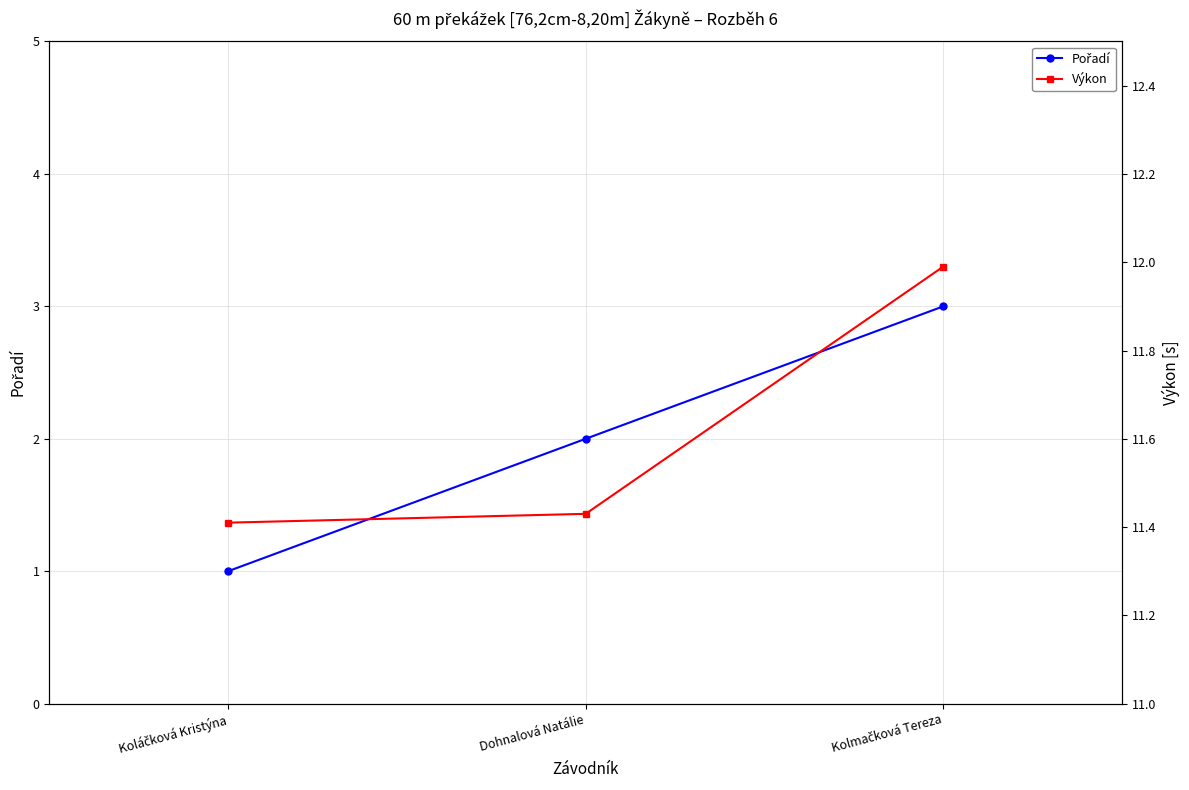

Which category has the lowest value in the Výkon series?

Koláčková Kristýna